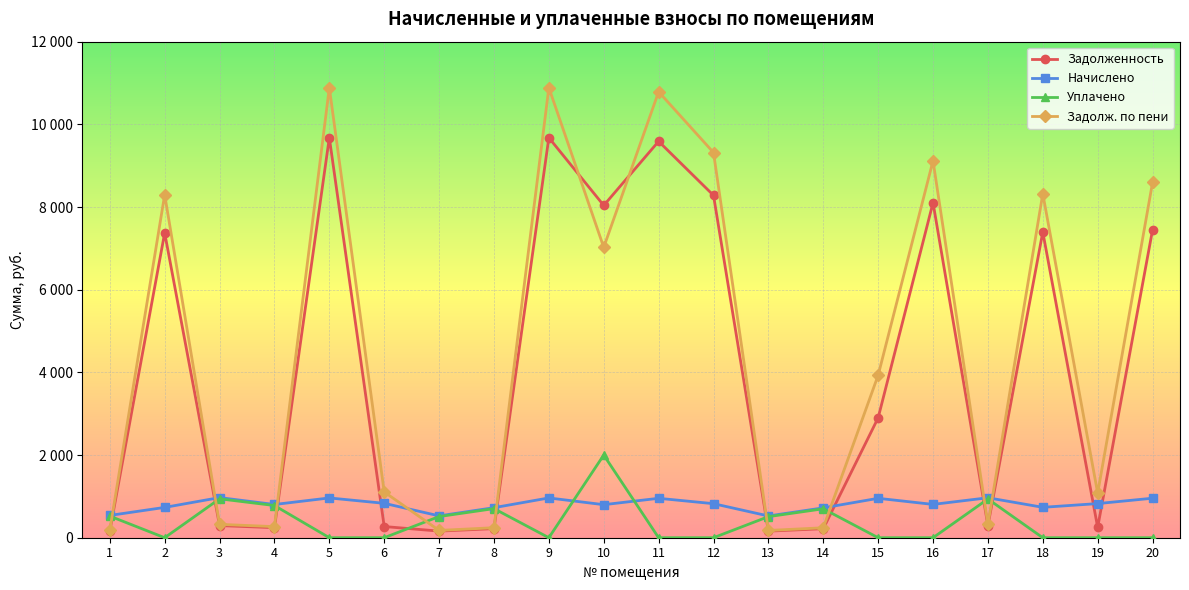

Is this an area chart (filled region under the line)?

No